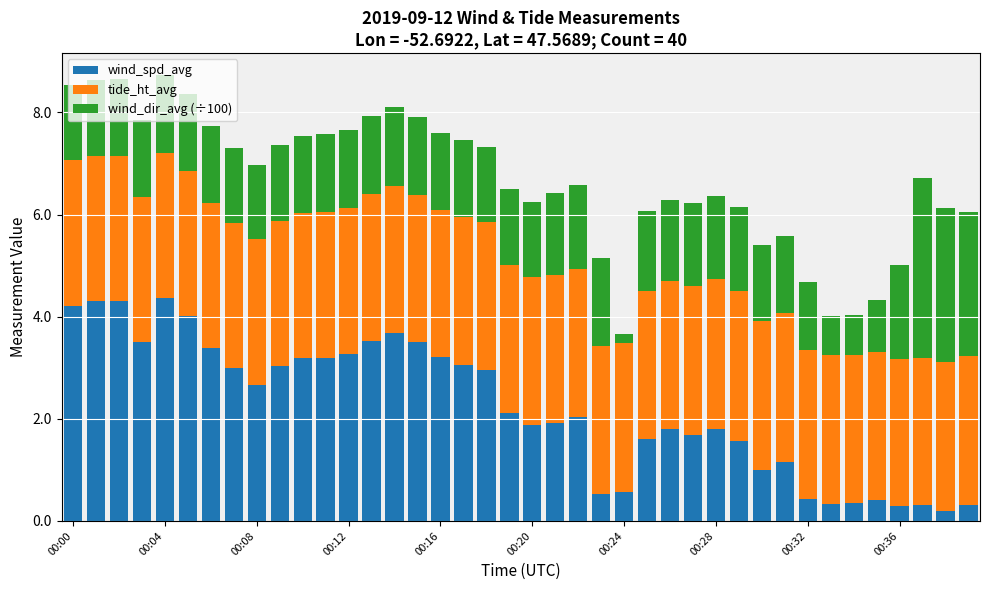

What is the total value across all series at 00:12?

7.6